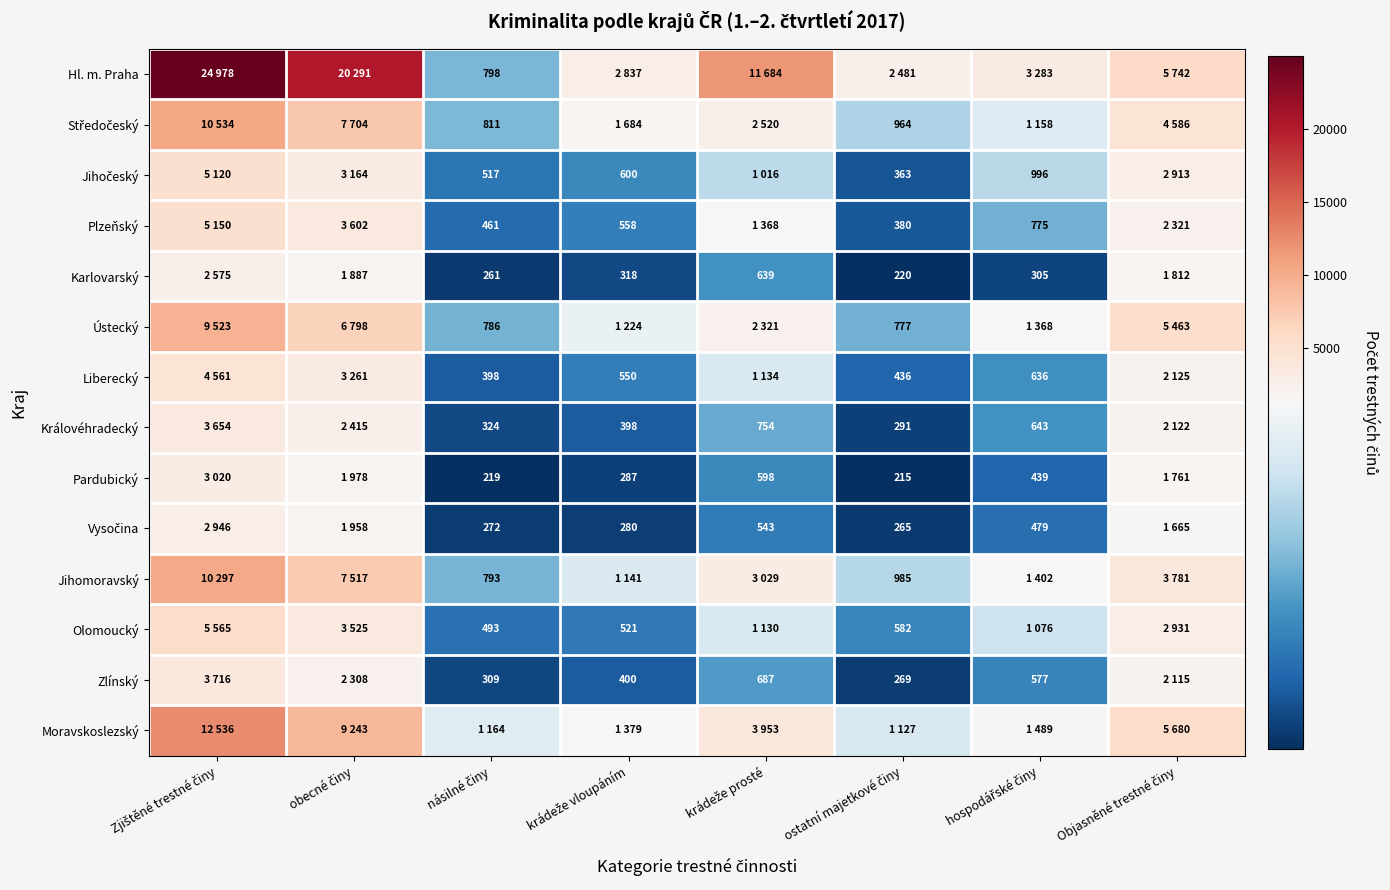

How many data points in Vysočina are less than 543?

4